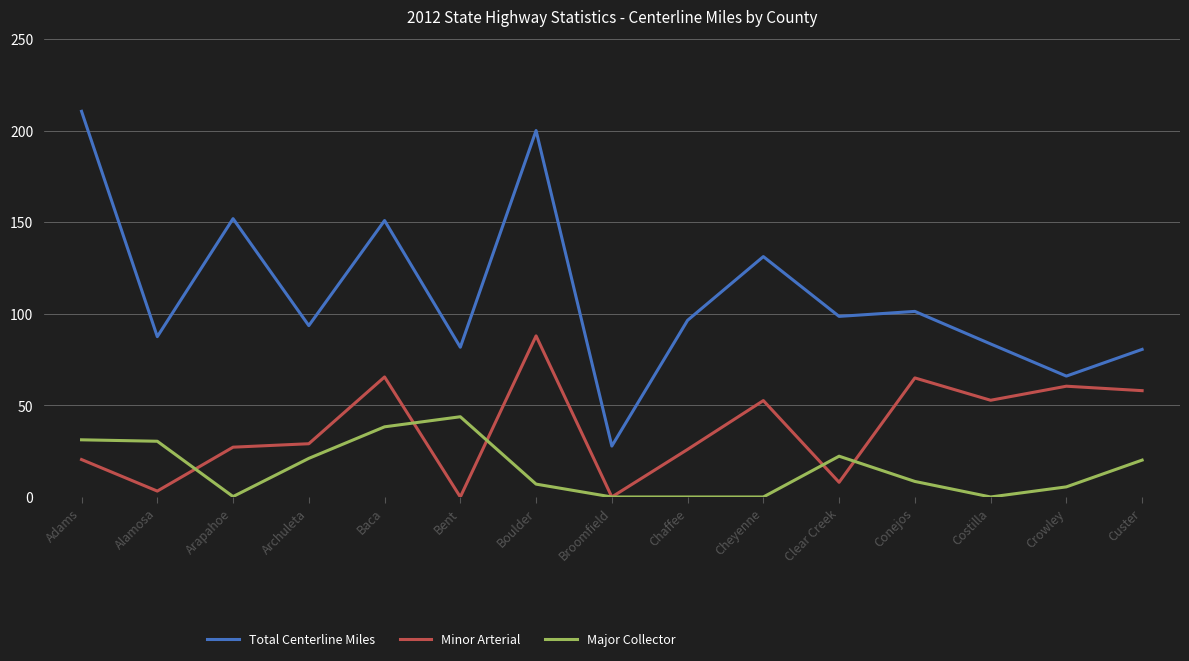

What value does the Major Collector series have at Crowley?

5.5